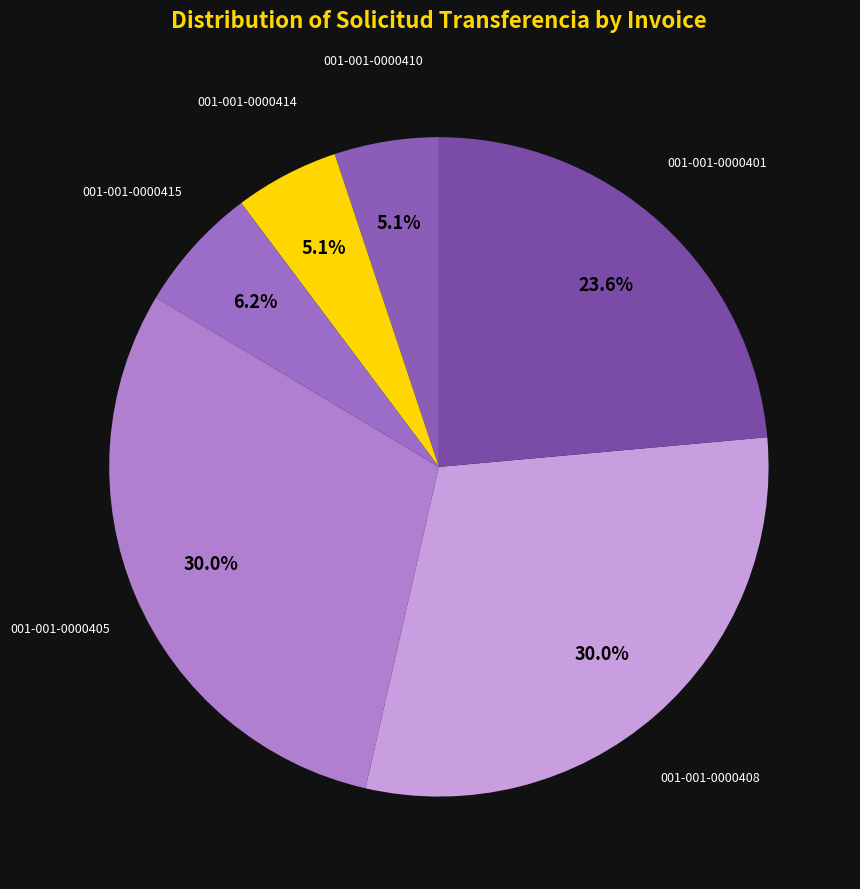

How many segments does this pie chart have?

6